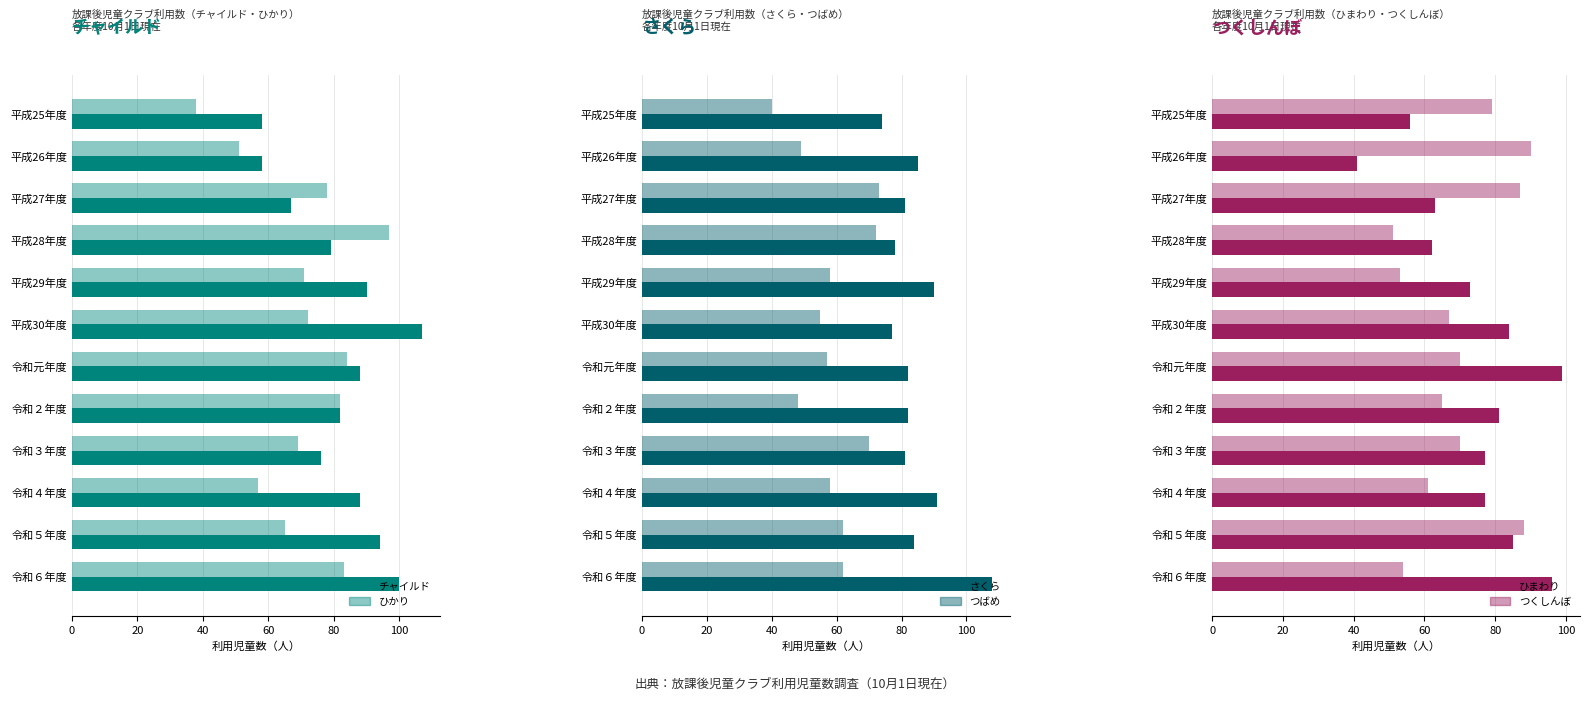

How many groups of bars are there?

12